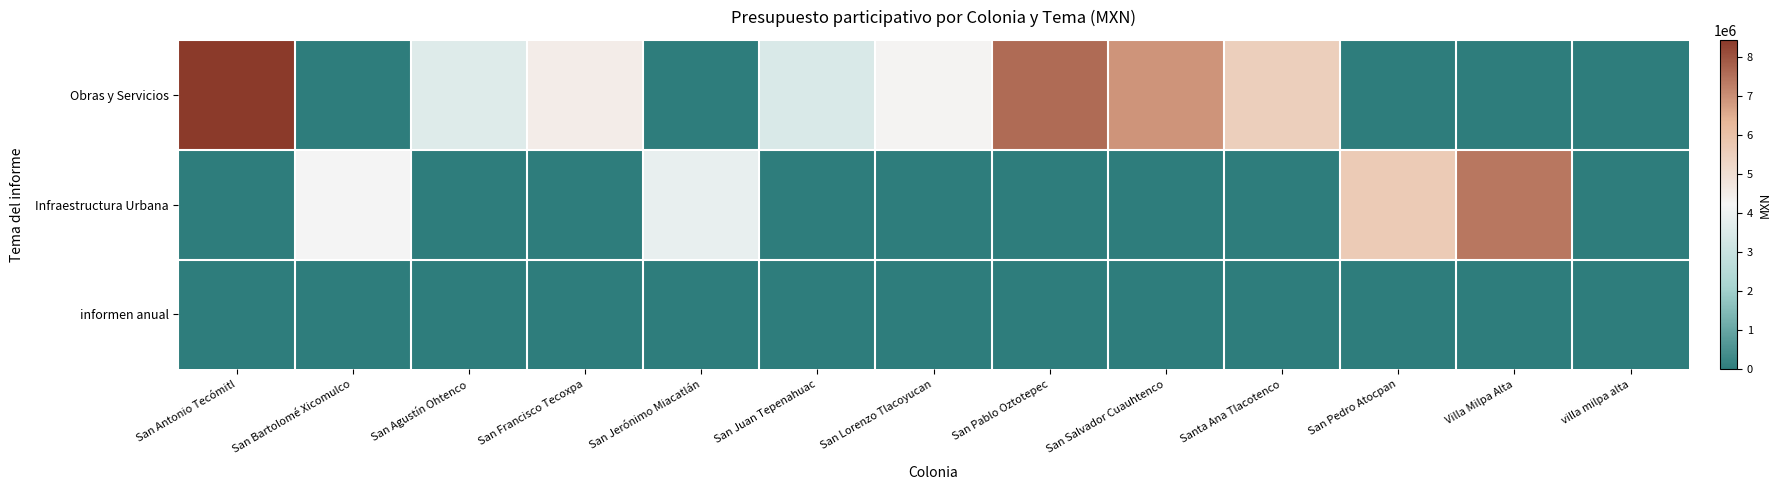

Which category has the lowest value across all series?

San Bartolomé Xicomulco